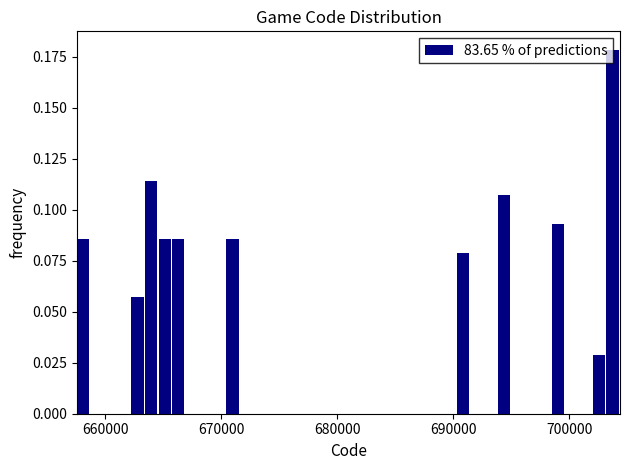

Around what value on the x-axis is the tallest bar? Give the approximate position of its centre, as read against the axis.

704000